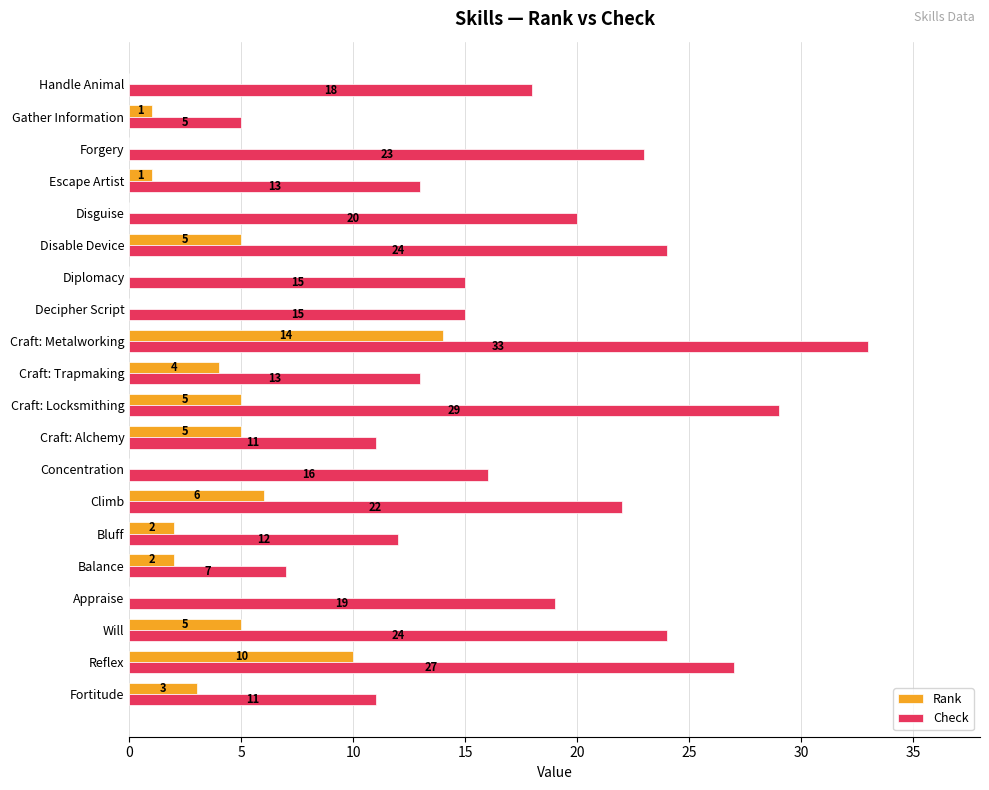

Which series has the largest total across all categories?

Check